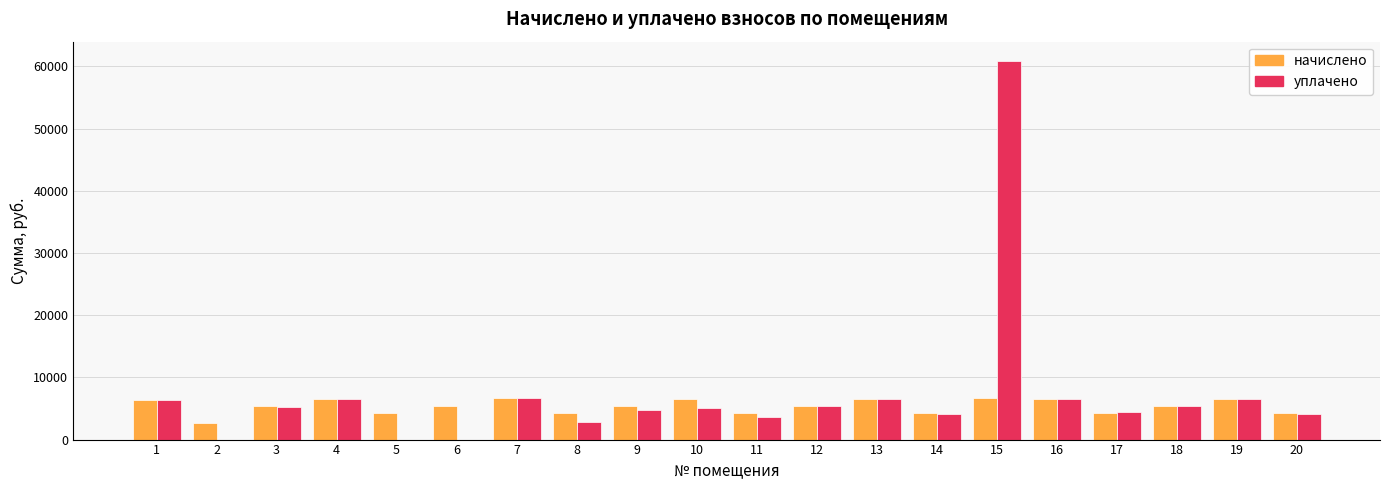

The value of начислено at 18 is 5397.5. True or false?

True